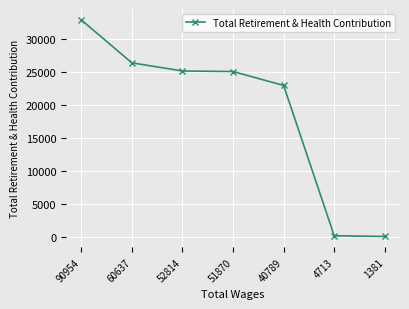

Which category has the highest value across all series?

90954